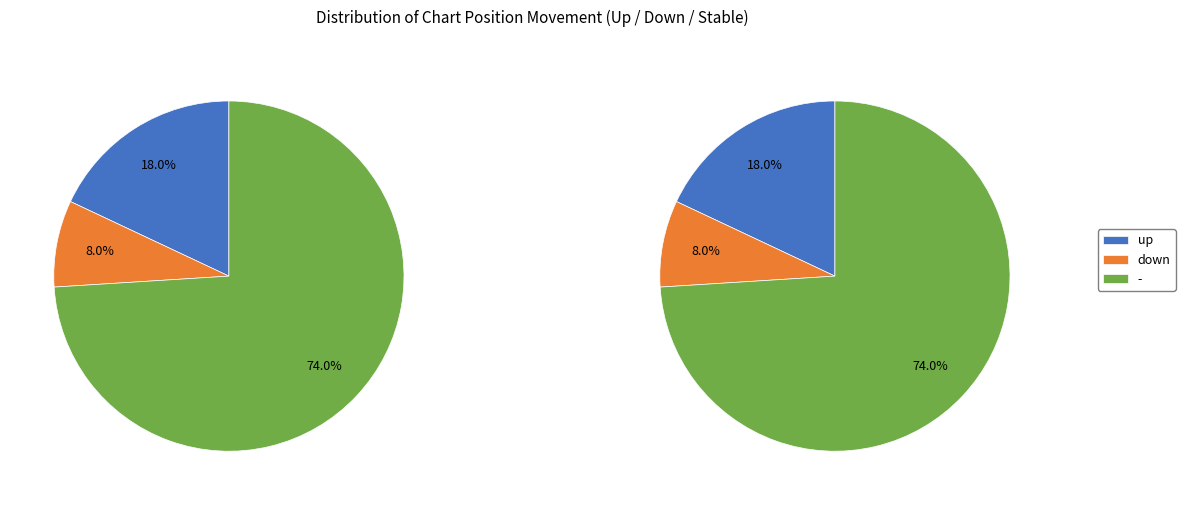

To the nearest percent, what portion does up represent?

18%